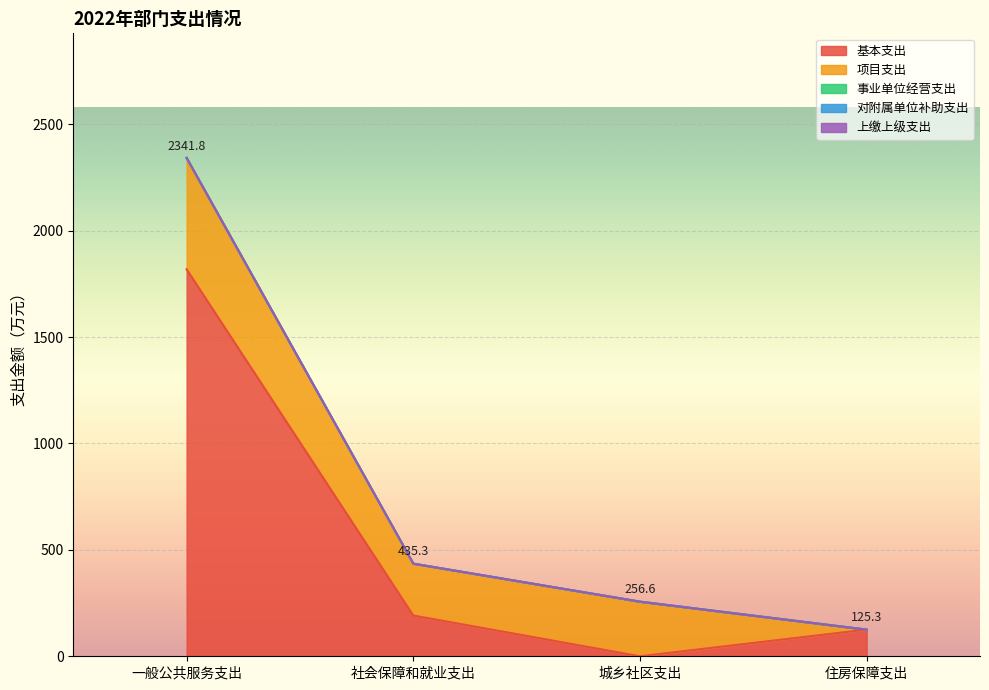

What are all the series names shown in the legend?

基本支出, 项目支出, 事业单位经营支出, 对附属单位补助支出, 上缴上级支出